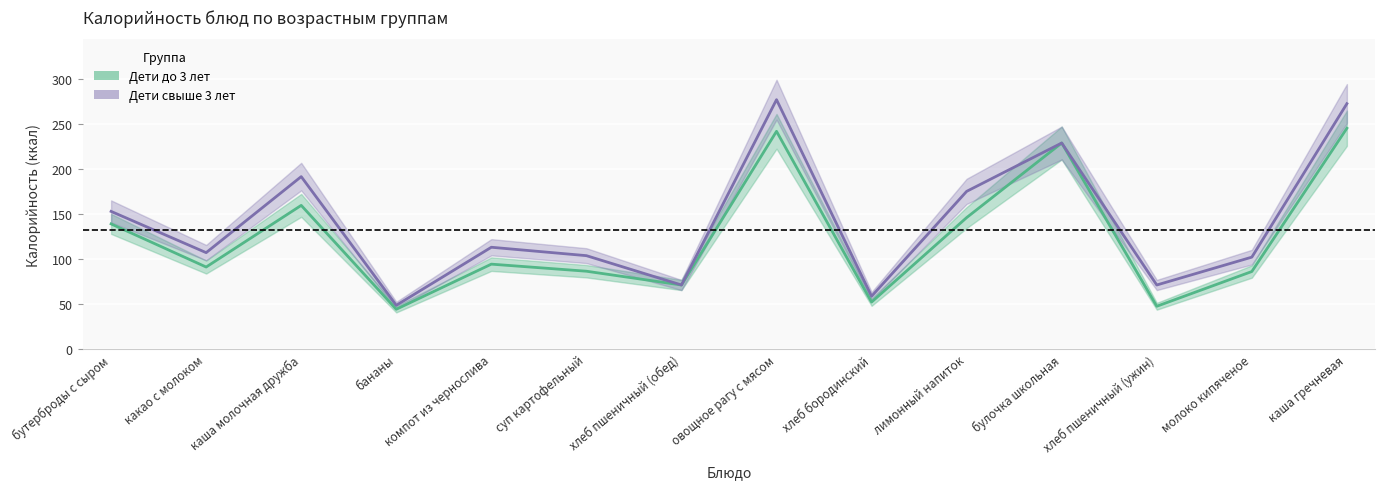

Reading right to left, list all the values displayed in this chart.

Дети до 3 лет: 245.5	86.0	47.3	229.0	146.0	52.0	242.0	71.0	86.3	94.2	44.0	159.6	91.0	139.0
Дети свыше 3 лет: 272.8	102.0	71.0	229.0	175.2	58.5	277.2	71.0	103.7	113.0	48.4	191.6	107.0	152.9